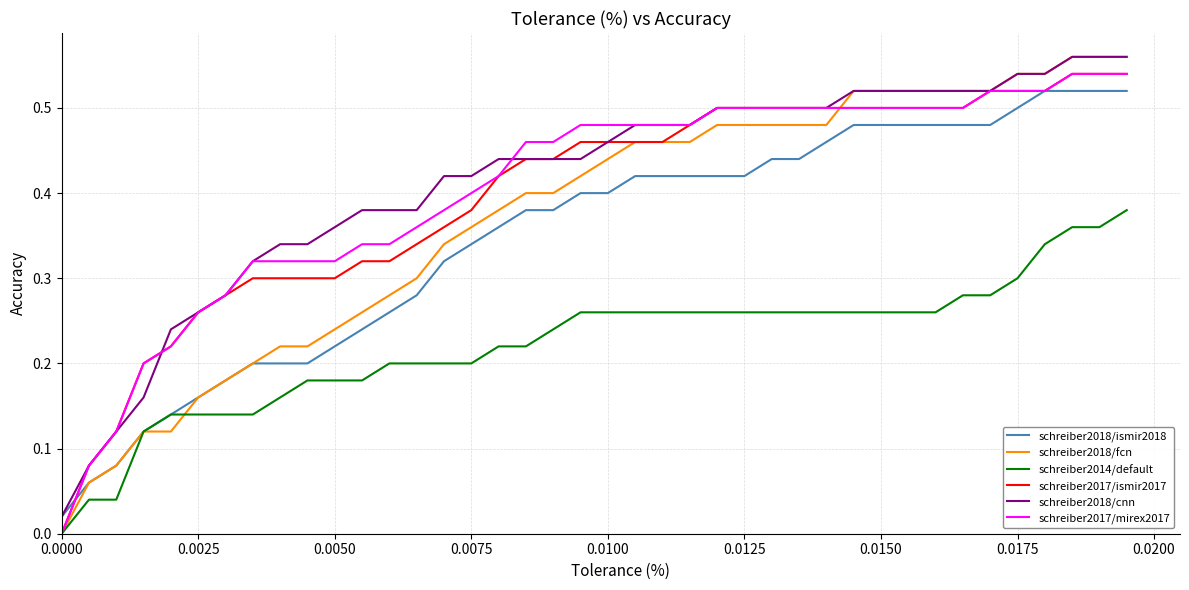

Which series has the widest spread of values?

schreiber2018/fcn